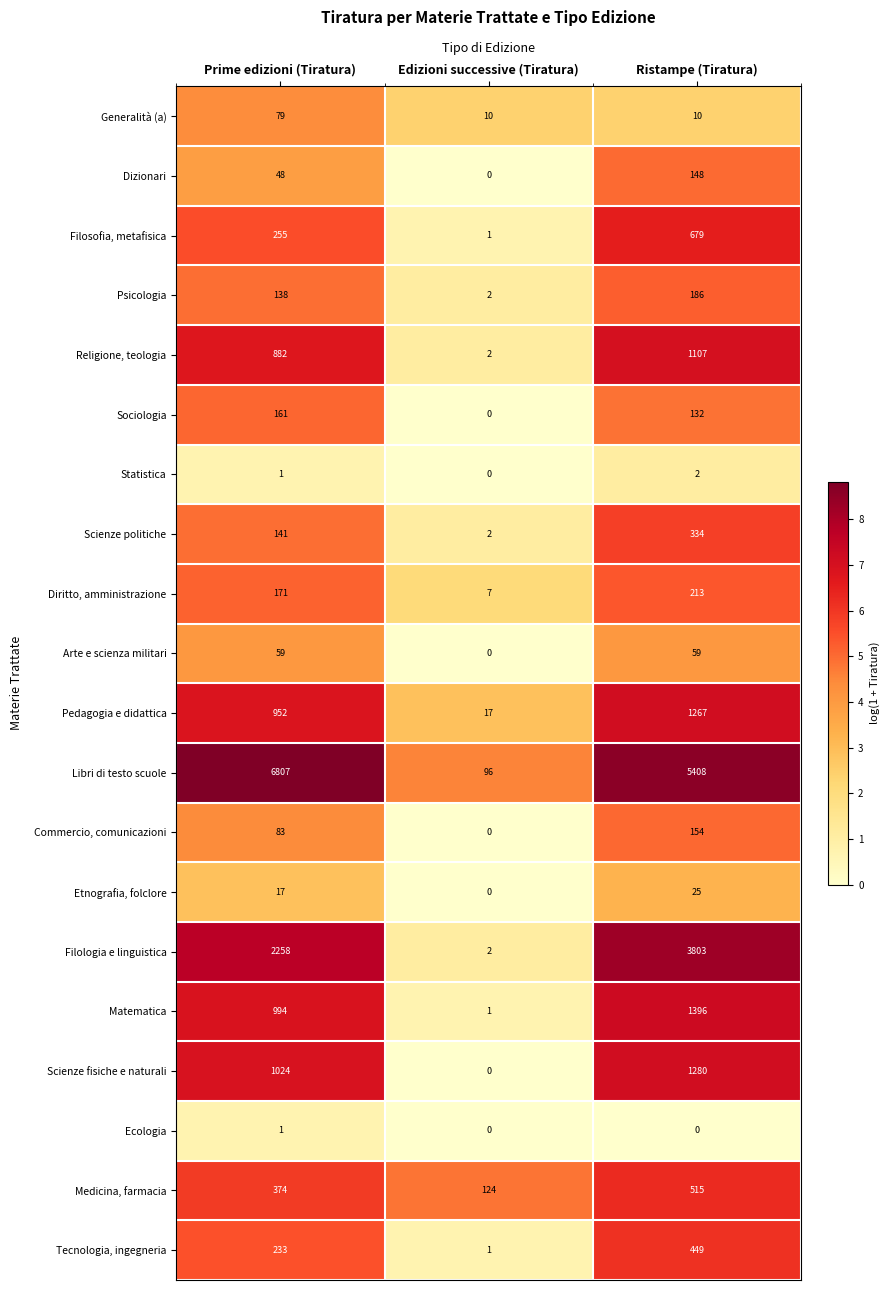

Which series has the largest total across all categories?

Libri di testo scuole